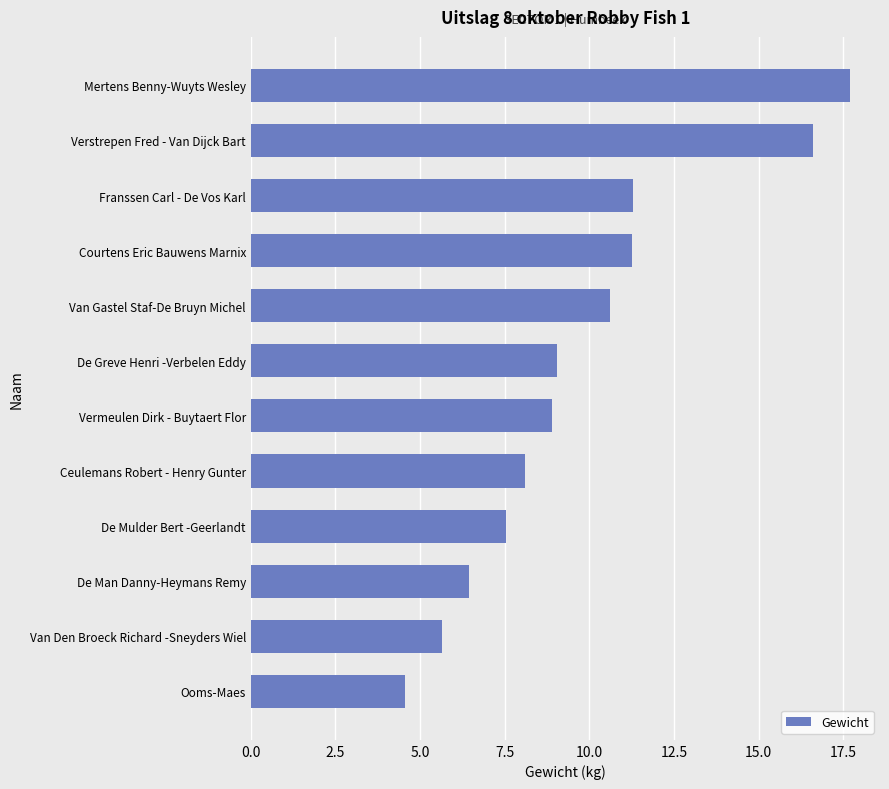

The chart shows a value of 5.6 at Courtens Eric Bauwens Marnix. True or false?

False